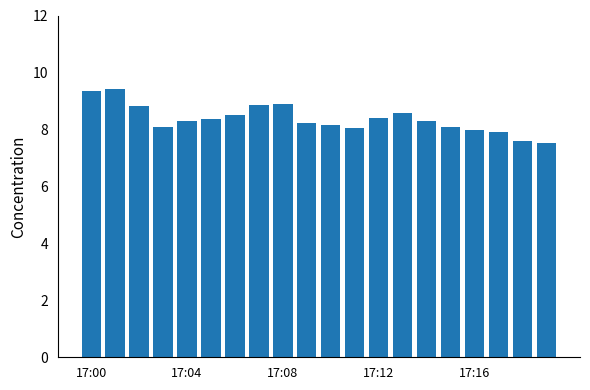

What is the sum of all values?

167.4